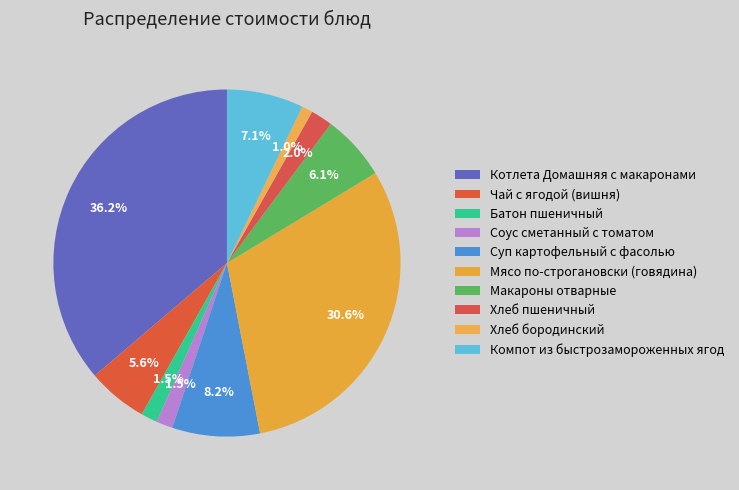

Rank the categories by value from lowest to highest.

Хлеб бородинский, Батон пшеничный, Соус сметанный с томатом, Хлеб пшеничный, Чай с ягодой (вишня), Макароны отварные, Компот из быстрозамороженных ягод, Суп картофельный с фасолью, Мясо по-строгановски (говядина), Котлета Домашняя с макаронами